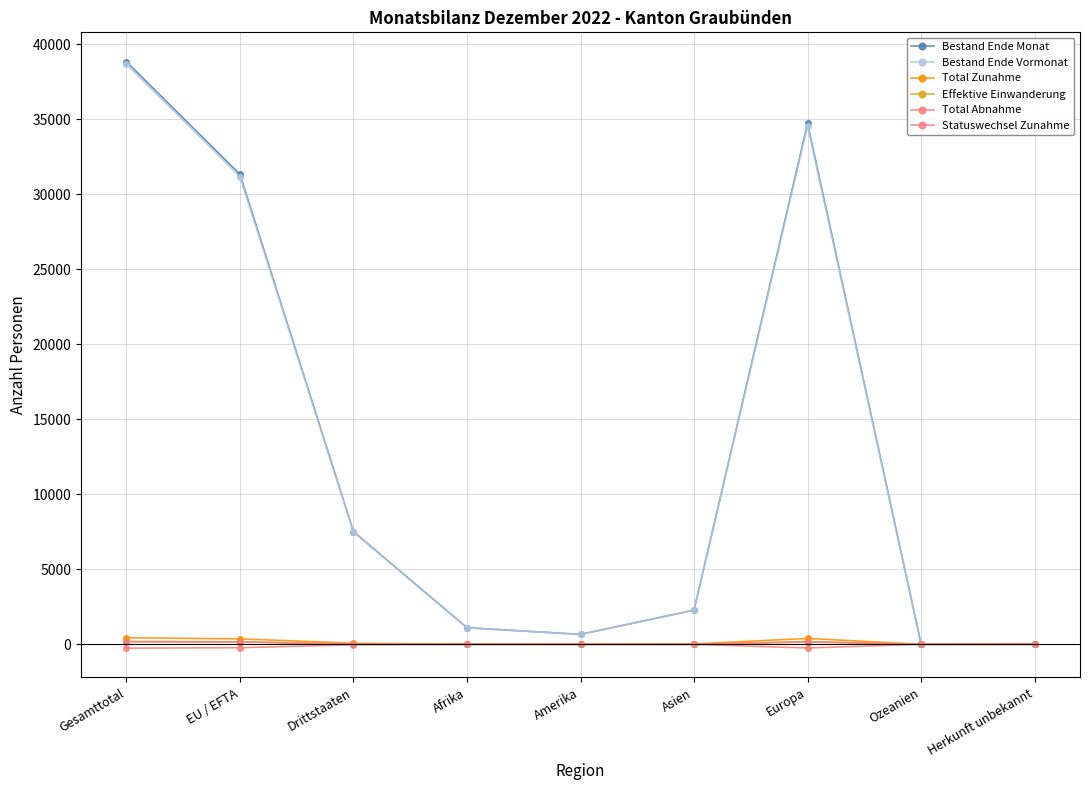

How many values in the Total Abnahme series exceed -8?

4